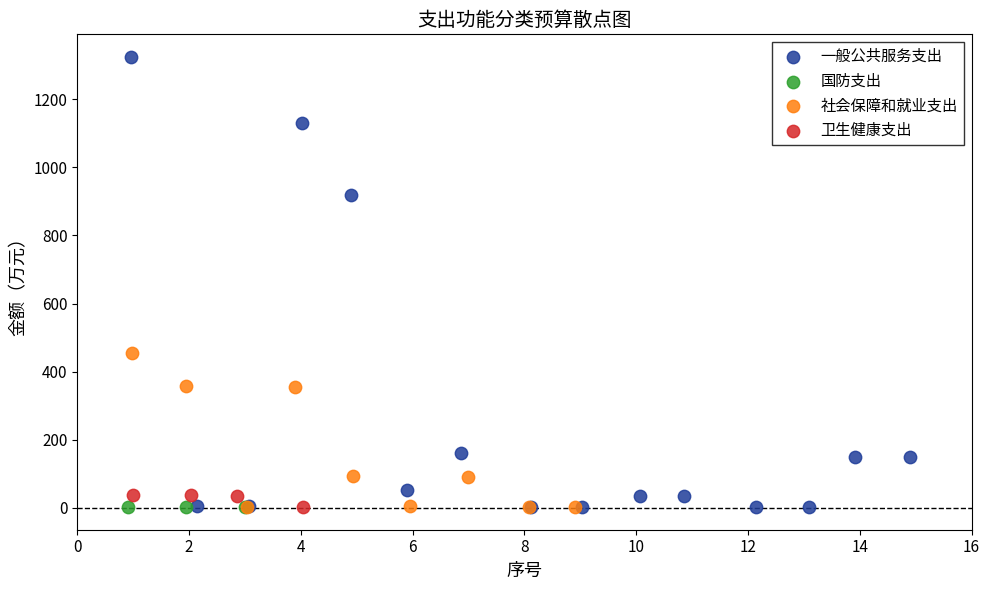

Which series reaches the maximum Y coordinate?

一般公共服务支出